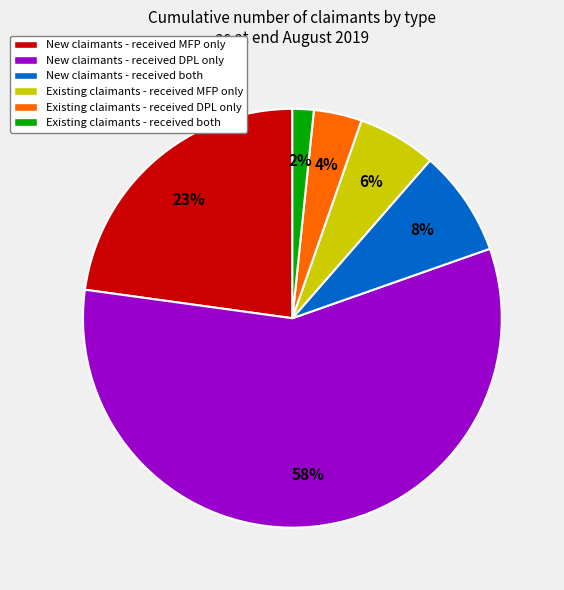

Count the number of slices in the pie.

6